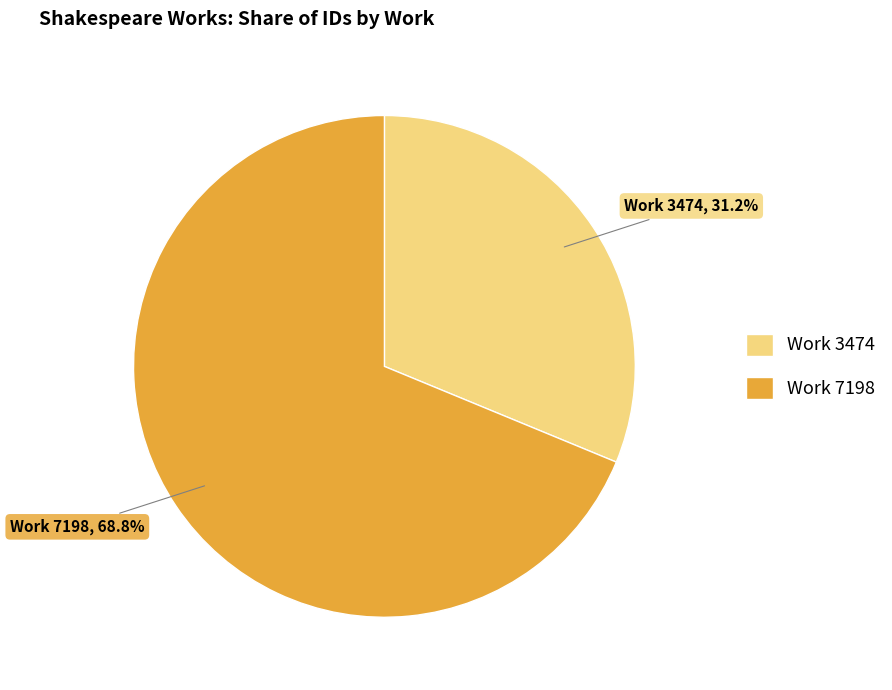

Is there a majority slice in this chart?

Yes